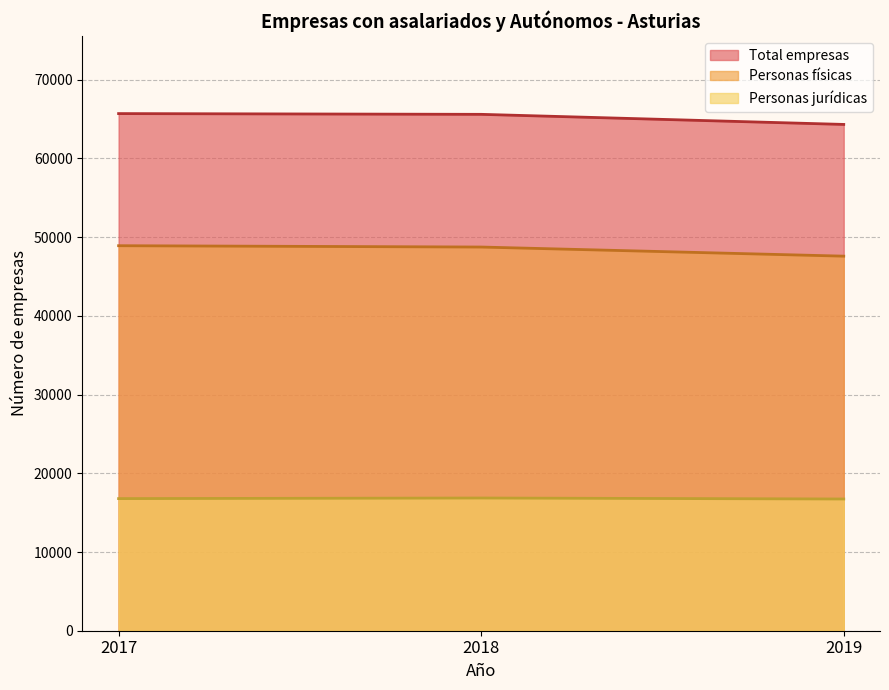

True or false: Personas jurídicas has a value of 30207 at 2017.

False